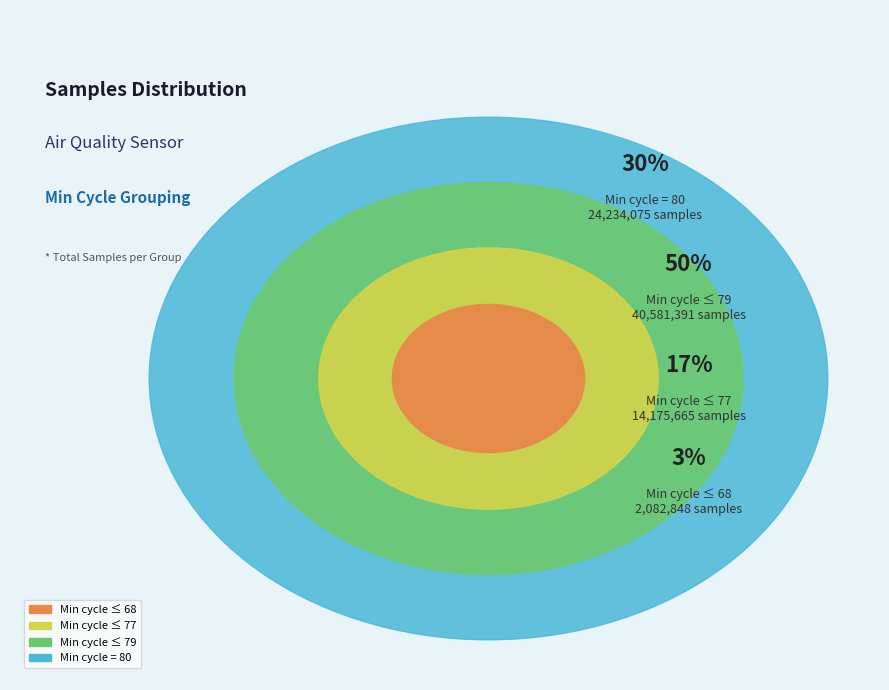

True or false: 10 accounts for 16% of the total.

False